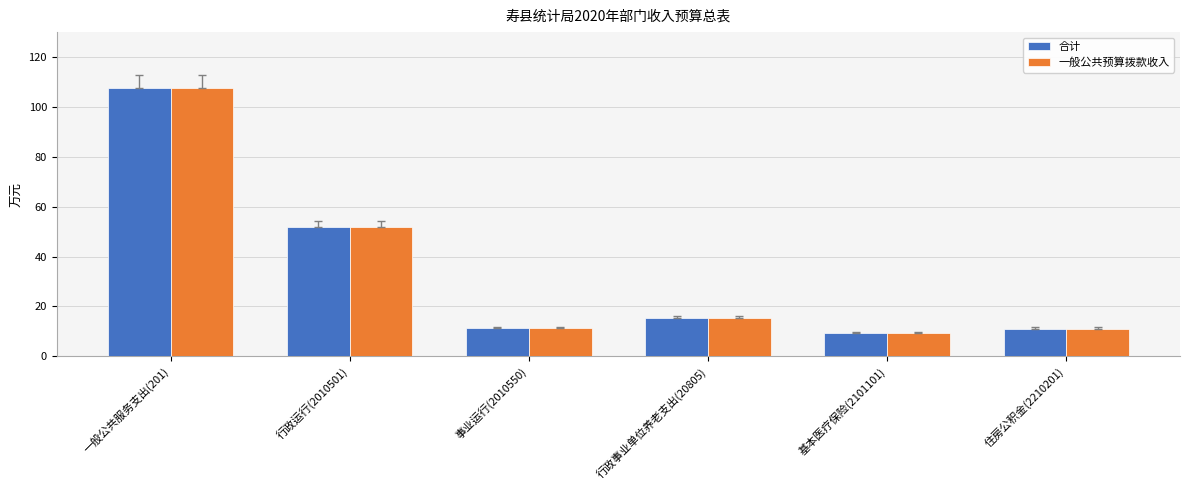

Is it true that 一般公共预算拨款收入 equals 15.4 at 行政事业单位养老支出(20805)?

True